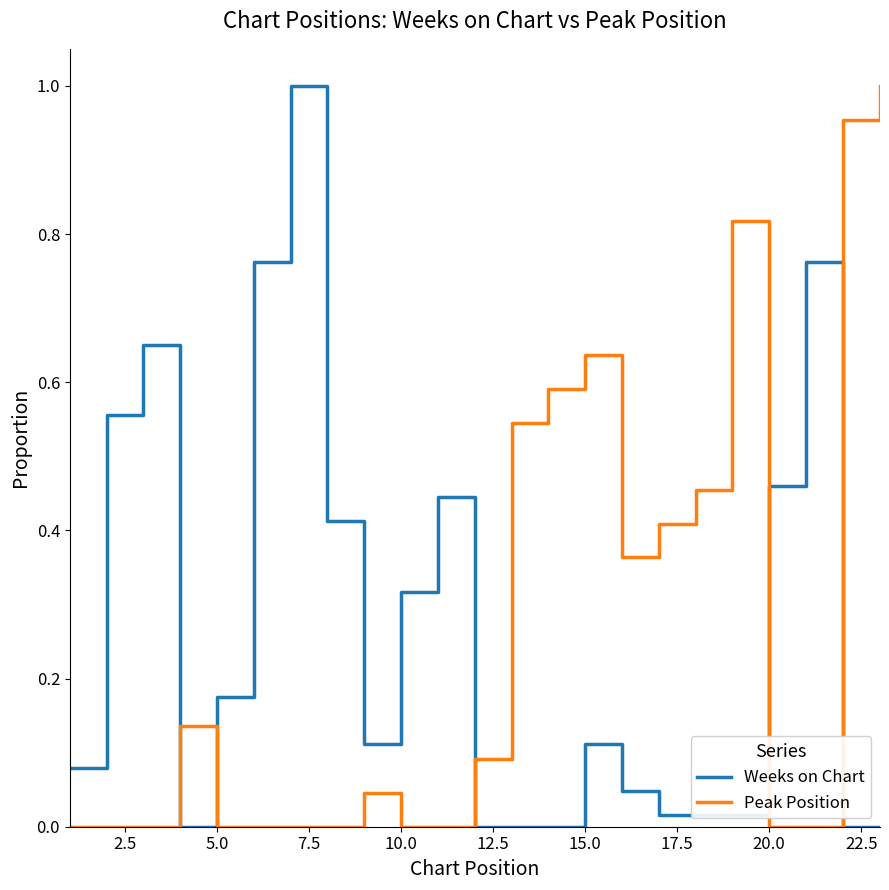

True or false: Peak Position and Weeks on Chart cross at least once.

True